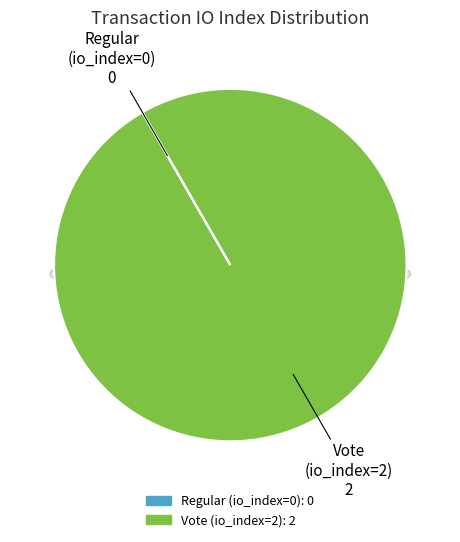

Rank the categories by value from highest to lowest.

Vote (io_index=2), Regular (io_index=0)